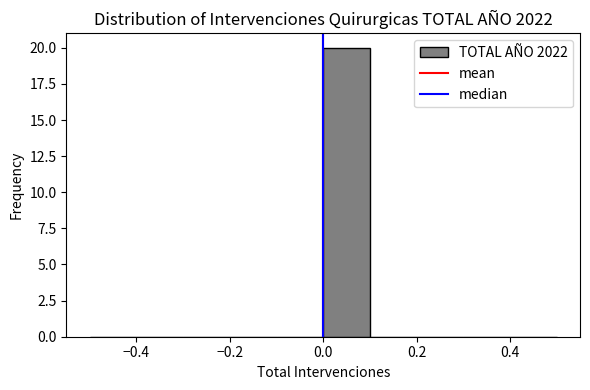

Reading left to right, transcribe this chart: for each bar, give the range it covers on the x-axis and its height. The values are not printed on the chart, so give them approximately, as read against the axis.

-0.5 to -0.4: 0
-0.4 to -0.3: 0
-0.3 to -0.2: 0
-0.2 to -0.1: 0
-0.1 to 0.0: 0
0.0 to 0.1: 20
0.1 to 0.2: 0
0.2 to 0.3: 0
0.3 to 0.4: 0
0.4 to 0.5: 0